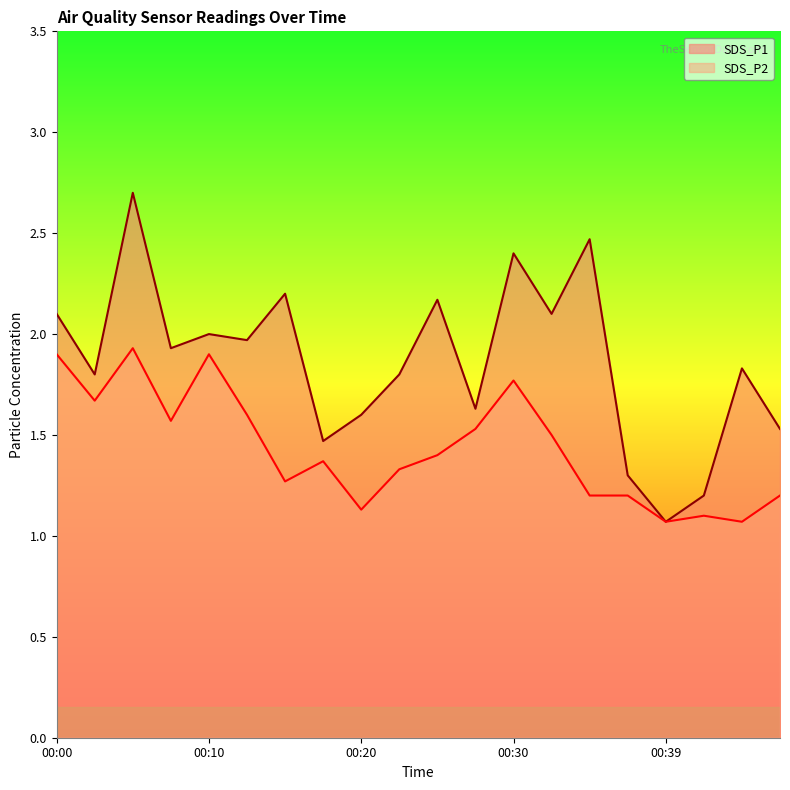

Which series has the largest range (max minus min)?

SDS_P1